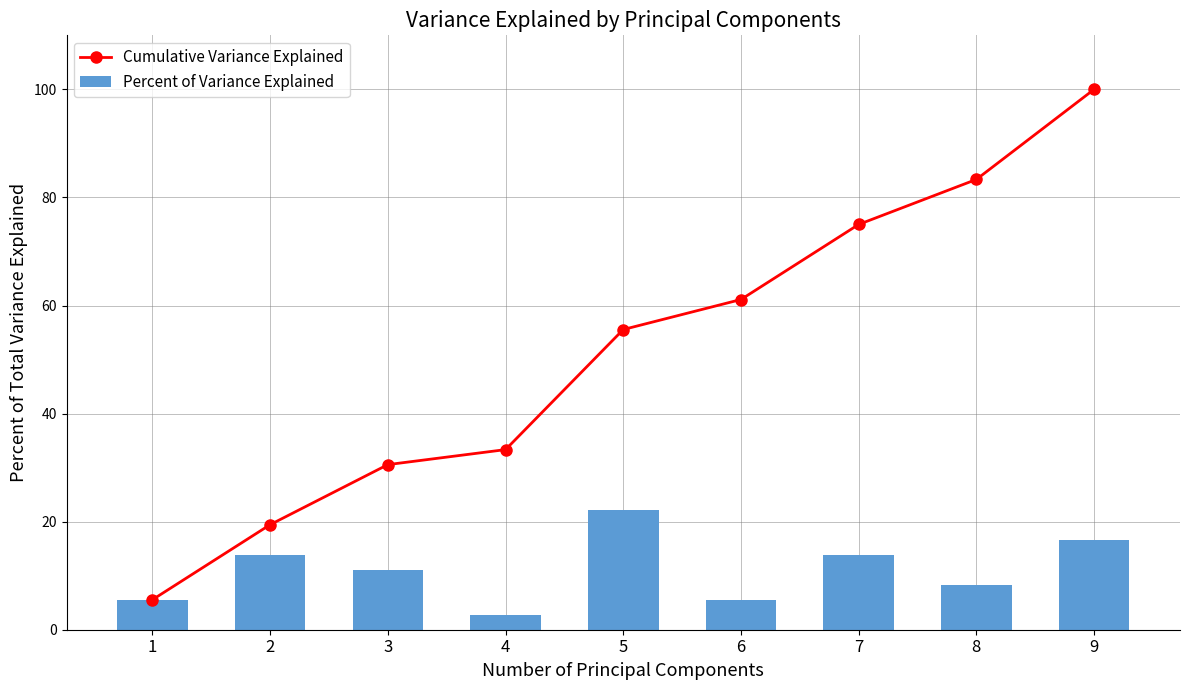

Rank the series by their maximum value, from highest to lowest.

Cumulative Variance Explained, Percent of Variance Explained